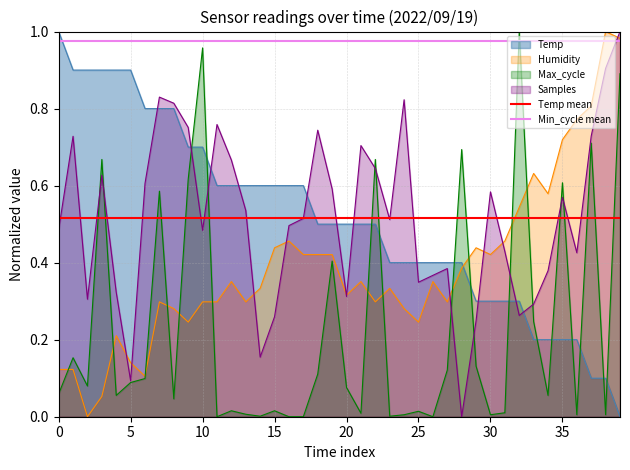

How many times do Temp and Humidity cross each other?

1